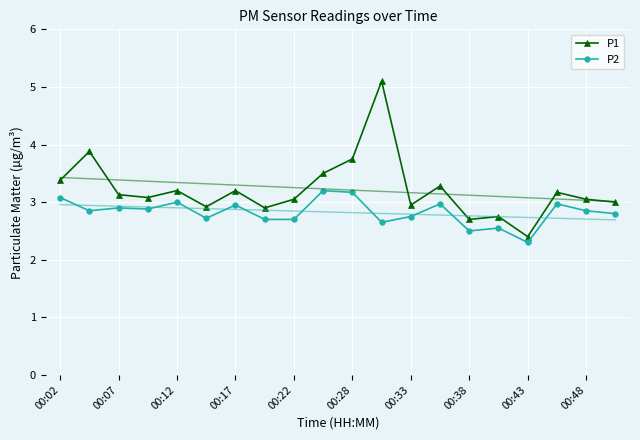

At which label does P1 reach its minimum?

00:43